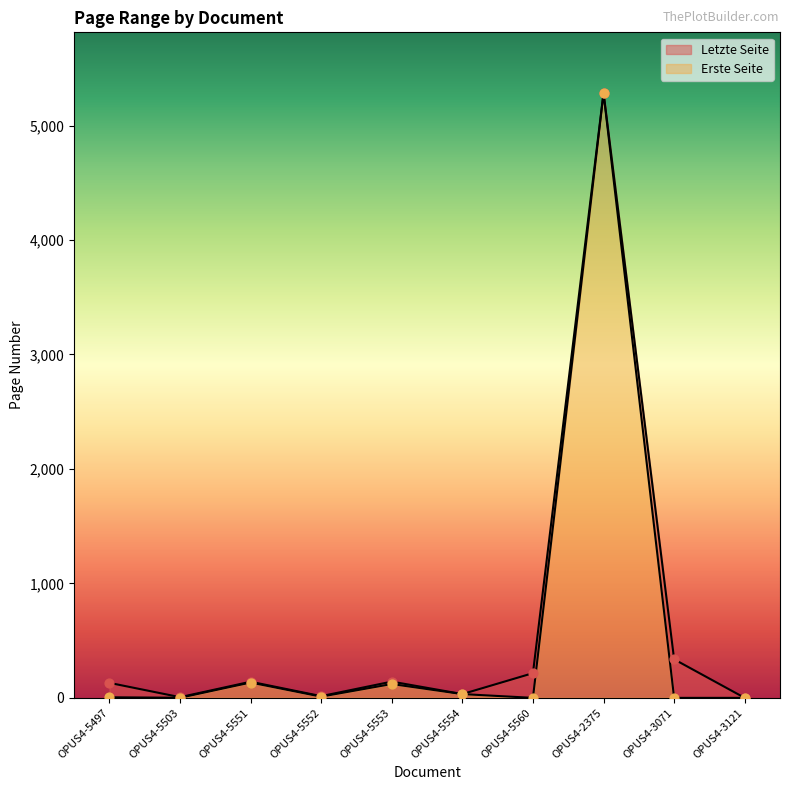

Which series contains the highest Y value?

Letzte Seite